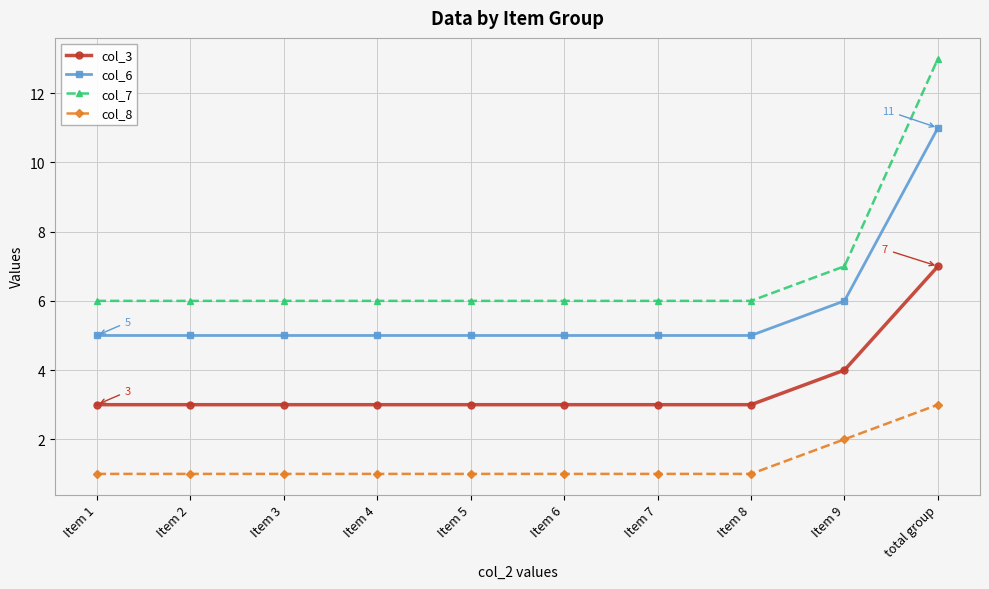

True or false: col_7 has a value of 6 at Item 7.

True